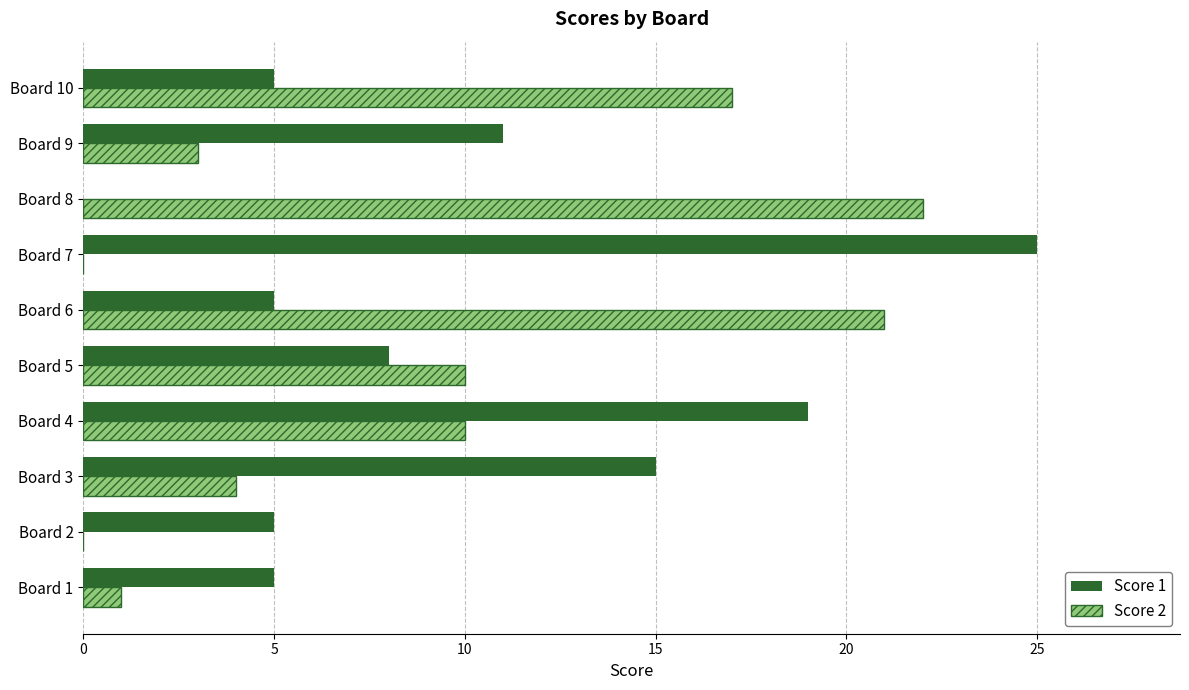

Count the number of categories in the chart.

10